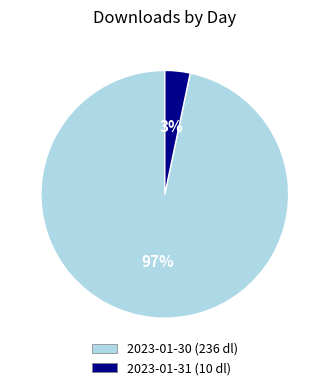

To the nearest percent, what is the average slice percentage?

50%